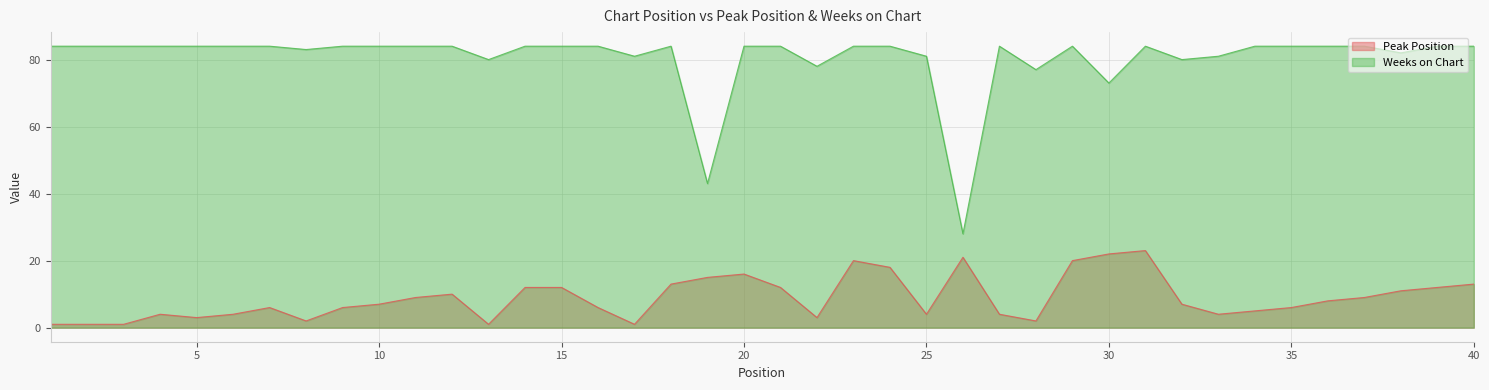

Count the number of categories in the chart.

40